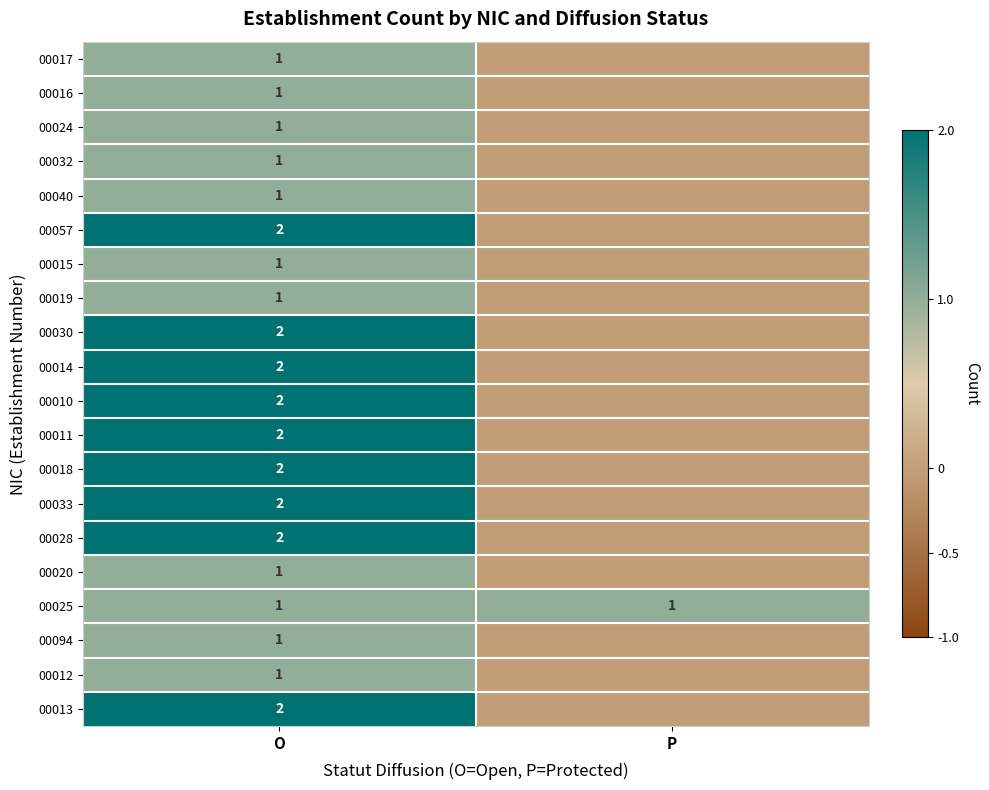

At how many categories does at least one series exceed 1?

1